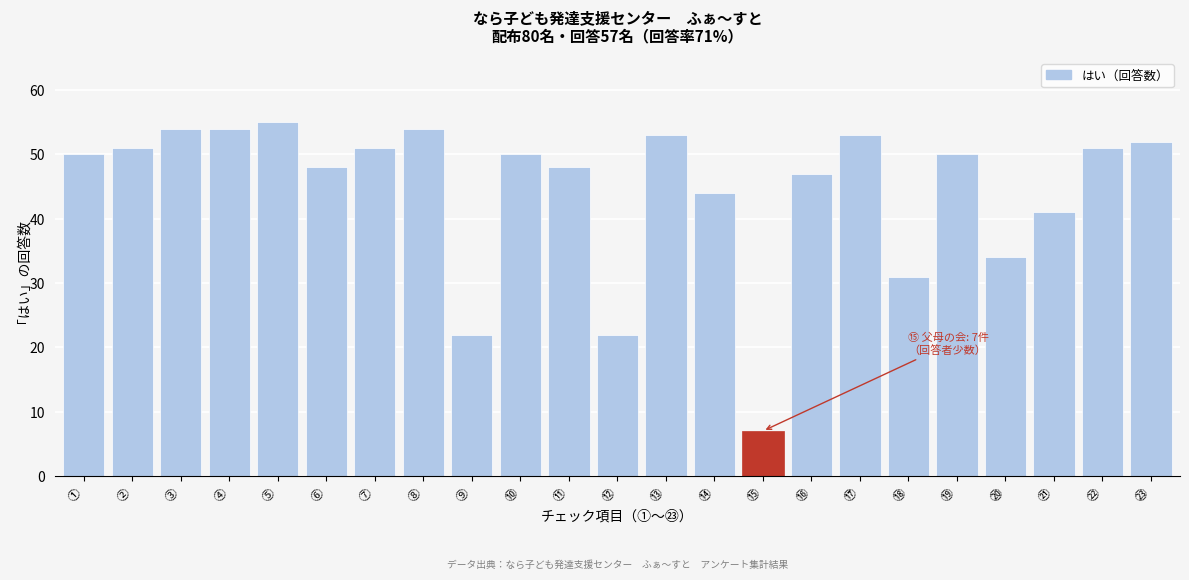

Reading left to right, extract all data points from this chart.

①=50	②=51	③=54	④=54	⑤=55	⑥=48	⑦=51	⑧=54	⑨=22	⑩=50	⑪=48	⑫=22	⑬=53	⑭=44	⑮=7	⑯=47	⑰=53	⑱=31	⑲=50	⑳=34	㉑=41	㉒=51	㉓=52